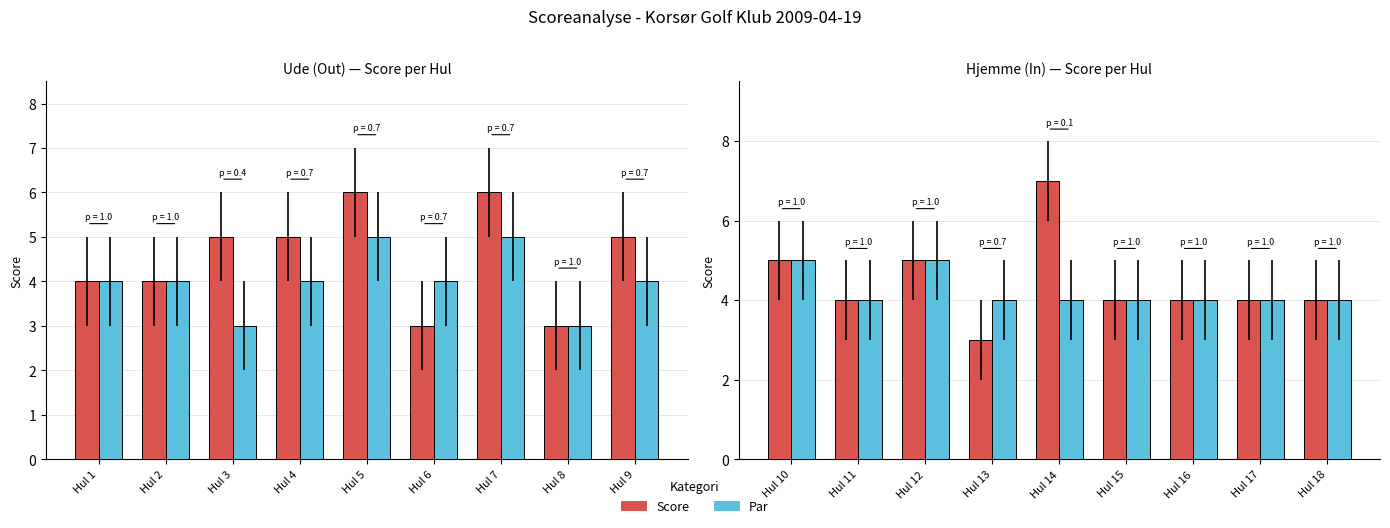

What are all the series names shown in the legend?

Score, Par